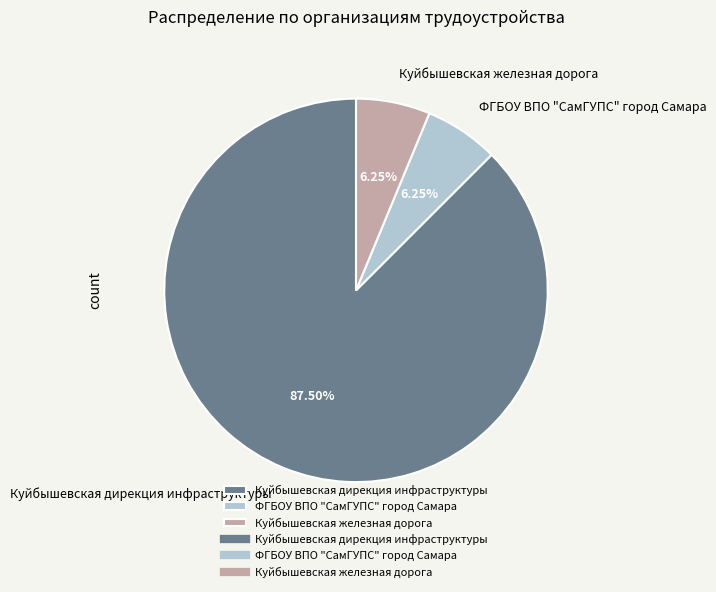

What is the ratio of the value at Куйбышевская железная дорога to the value at ФГБОУ ВПО "СамГУПС" город Самара?

1.0